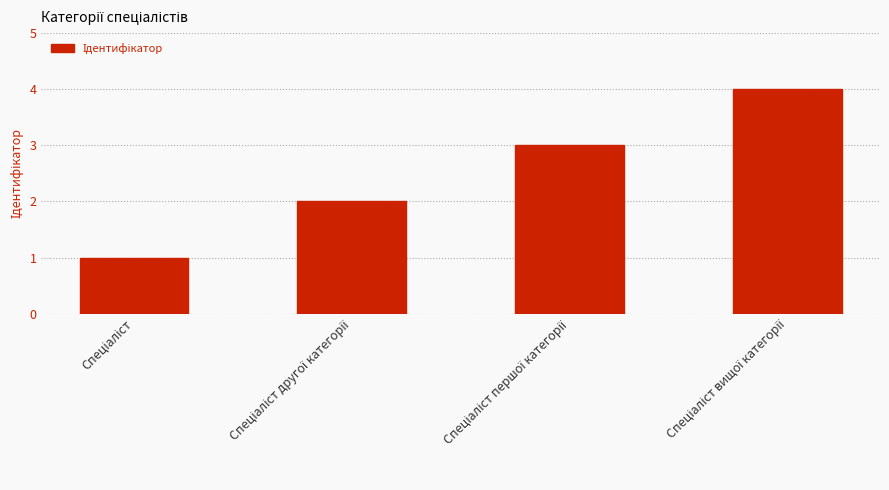

What is the minimum value shown in the chart?

1